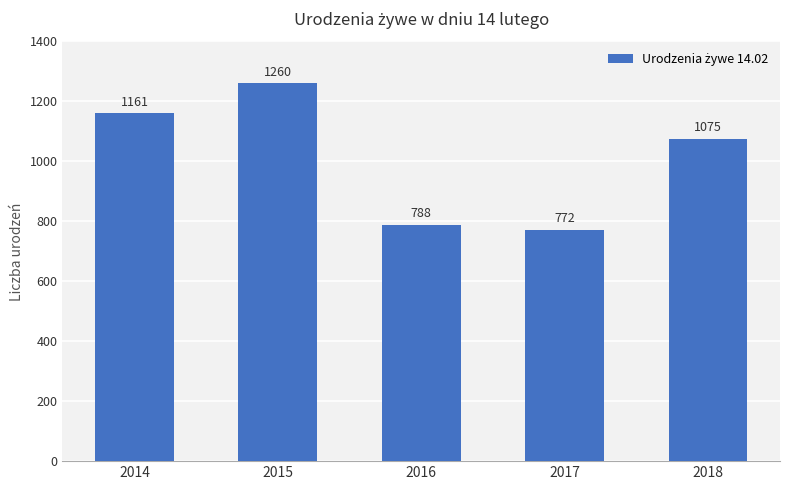

What is the ratio of the value at 2016 to the value at 2014?

0.7